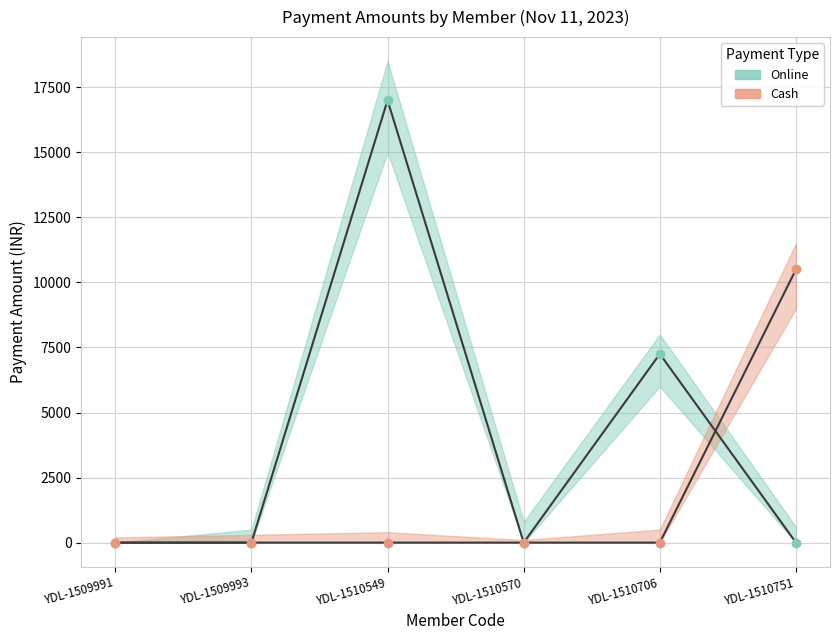

Between YDL-1510570 and YDL-1509993, which is larger?

YDL-1510570